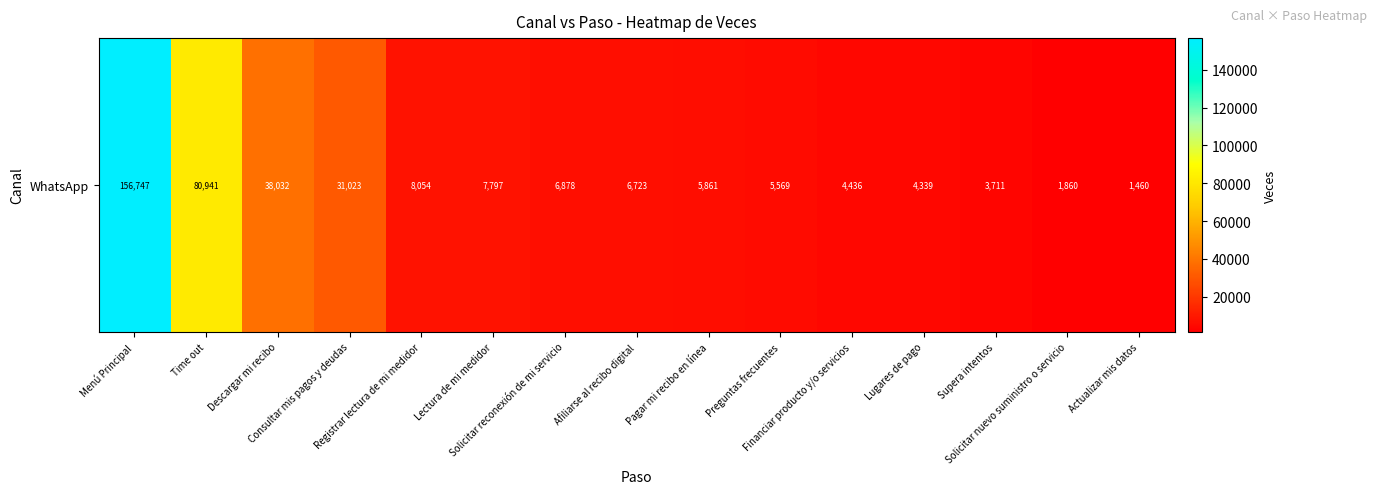

How many data points are less than 6723?

7